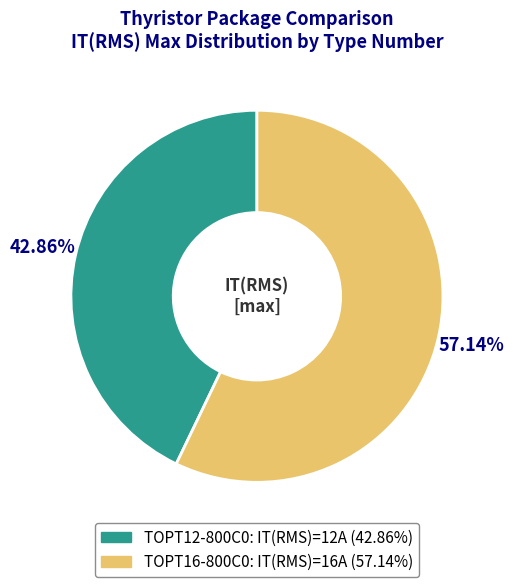

Between TOPT12-800C0 and TOPT16-800C0, which is larger?

TOPT16-800C0